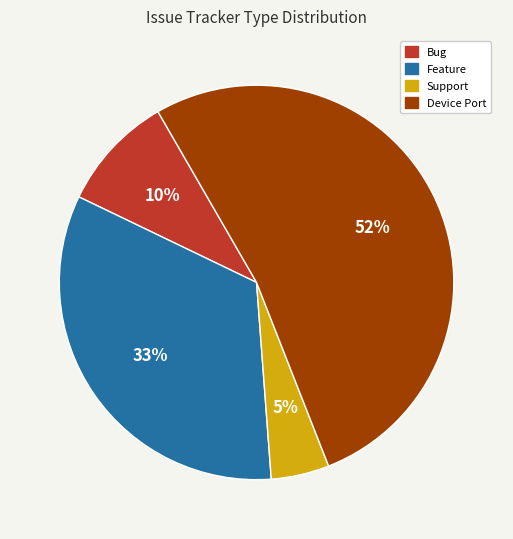

How many slices are in this pie chart?

4